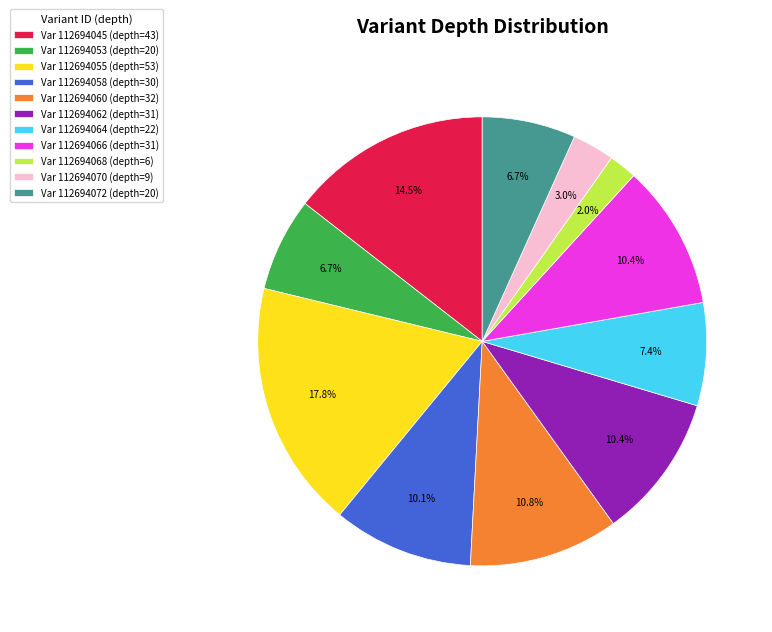

What percentage do Var 112694064 (depth=22) and Var 112694062 (depth=31) together represent?

17.8%